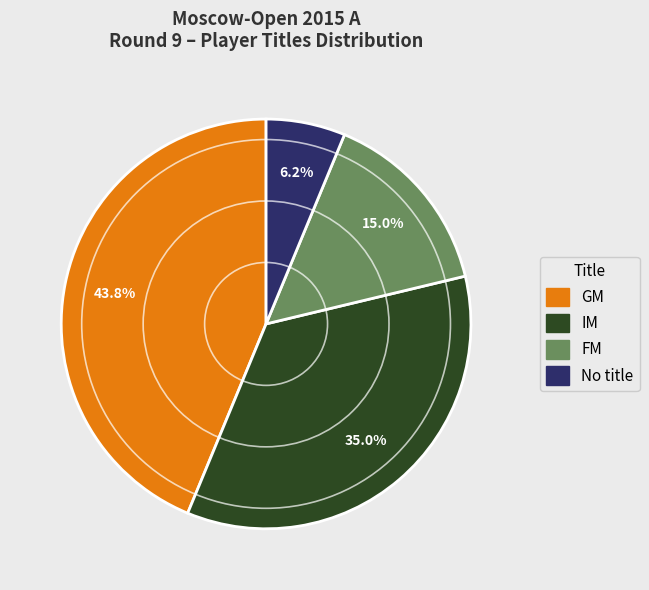

Does any single category account for the majority?

No